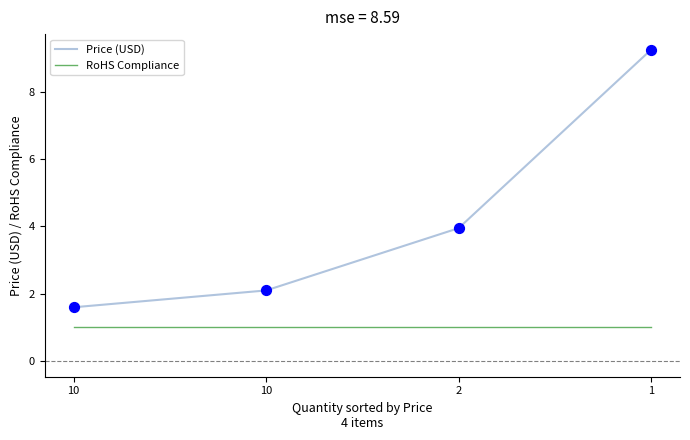

Is the value of RoHS Compliance at 10 greater than the value of Price (USD) at 2?

No